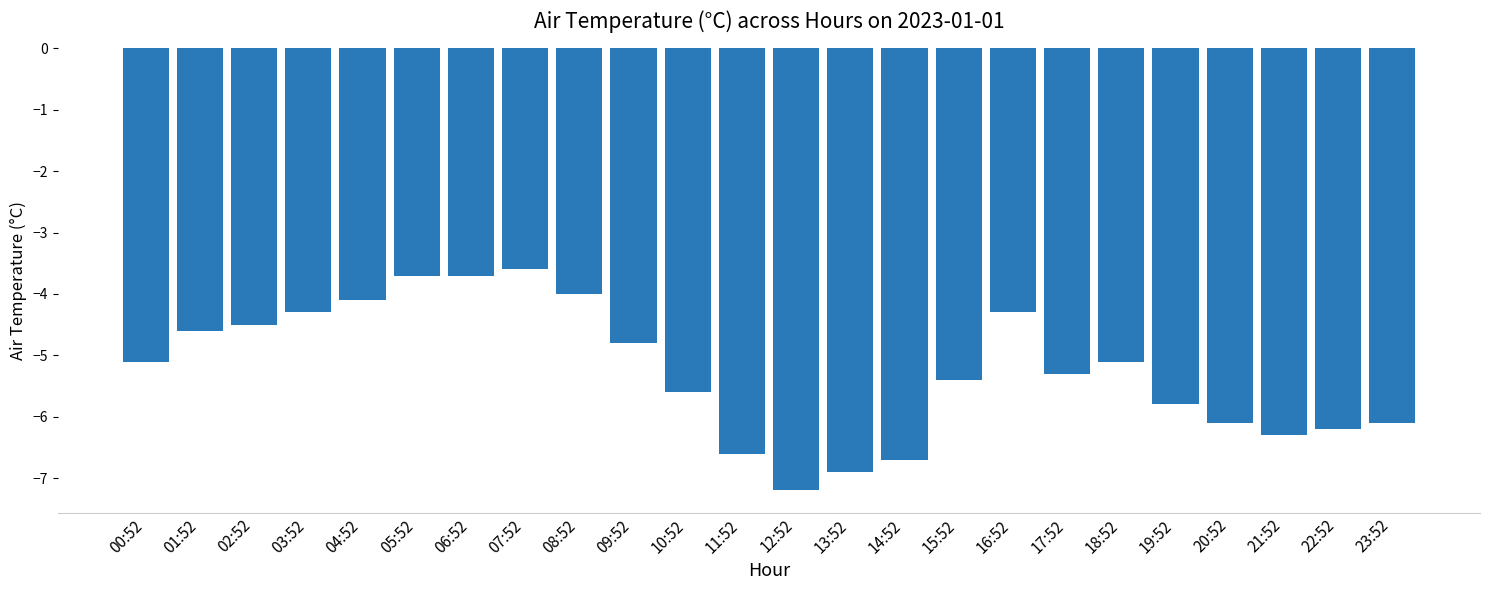

What is the approximate value at 19:52?

-5.8